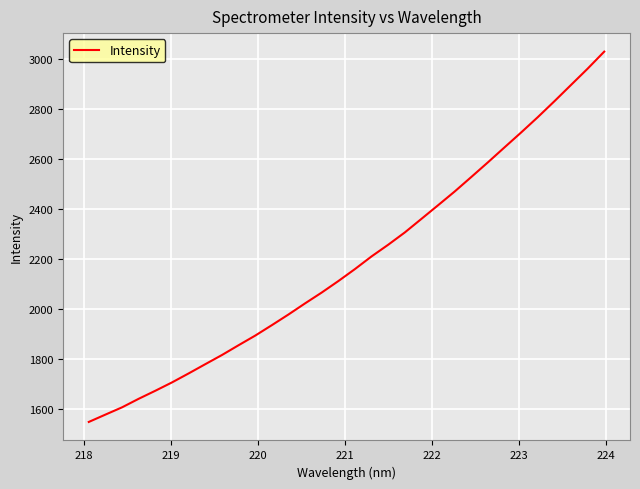

What is the smallest value displayed?

1546.3